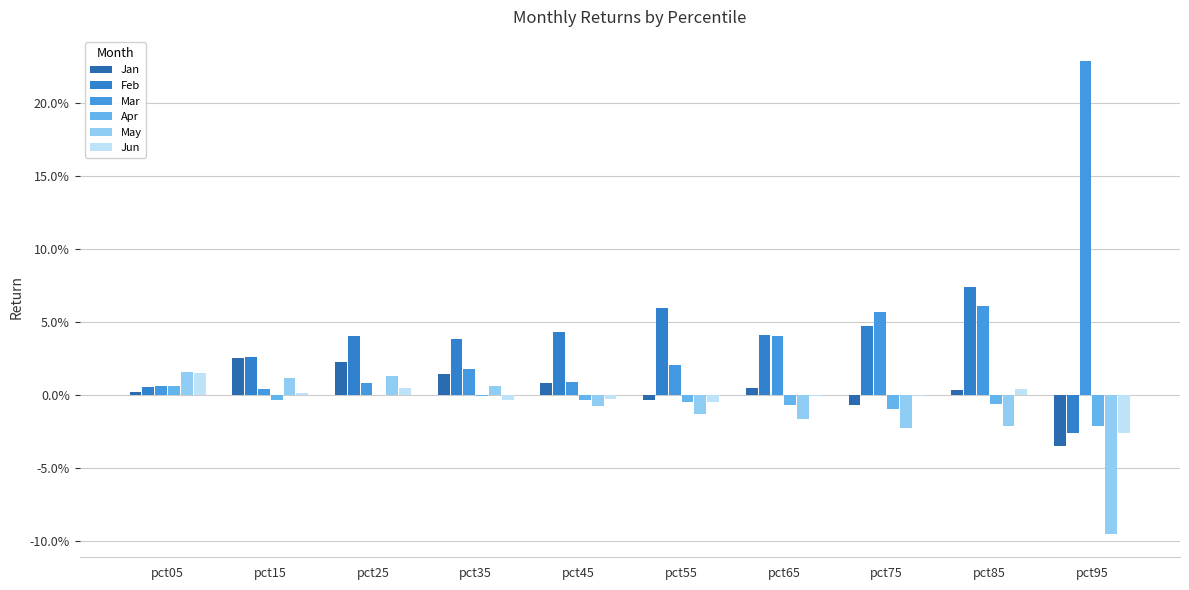

Reading right to left, list all the values displayed in this chart.

Jan: -0.0	0.0	-0.0	0.0	-0.0	0.0	0.0	0.0	0.0	0.0
Feb: -0.0	0.1	0.0	0.0	0.1	0.0	0.0	0.0	0.0	0.0
Mar: 0.2	0.1	0.1	0.0	0.0	0.0	0.0	0.0	0.0	0.0
Apr: -0.0	-0.0	-0.0	-0.0	-0.0	-0.0	-0.0	0.0	-0.0	0.0
May: -0.1	-0.0	-0.0	-0.0	-0.0	-0.0	0.0	0.0	0.0	0.0
Jun: -0.0	0.0	-0.0	-0.0	-0.0	-0.0	-0.0	0.0	0.0	0.0